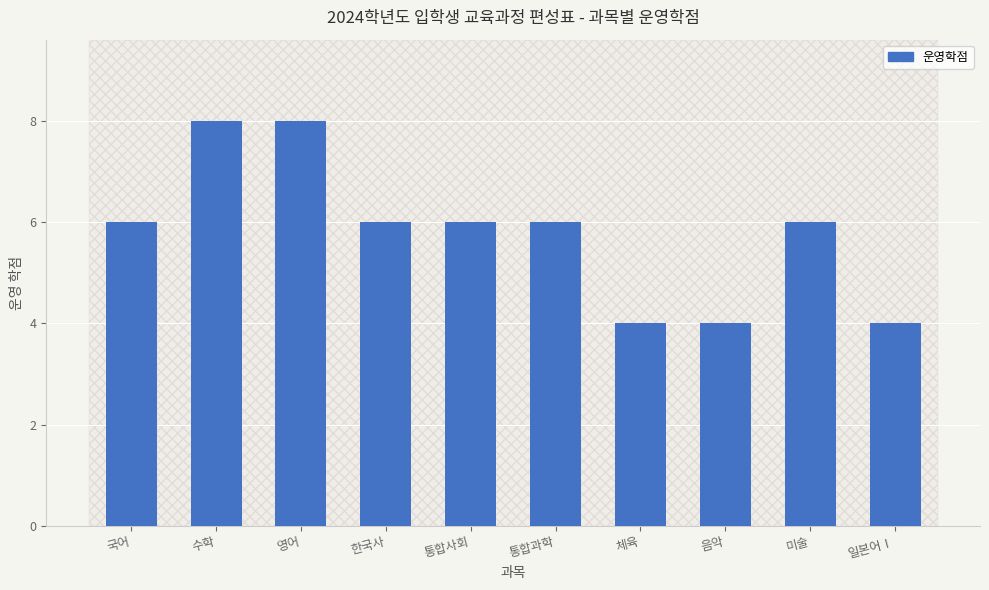

The 운영학점_top series shows 4 at 음악. True or false?

True